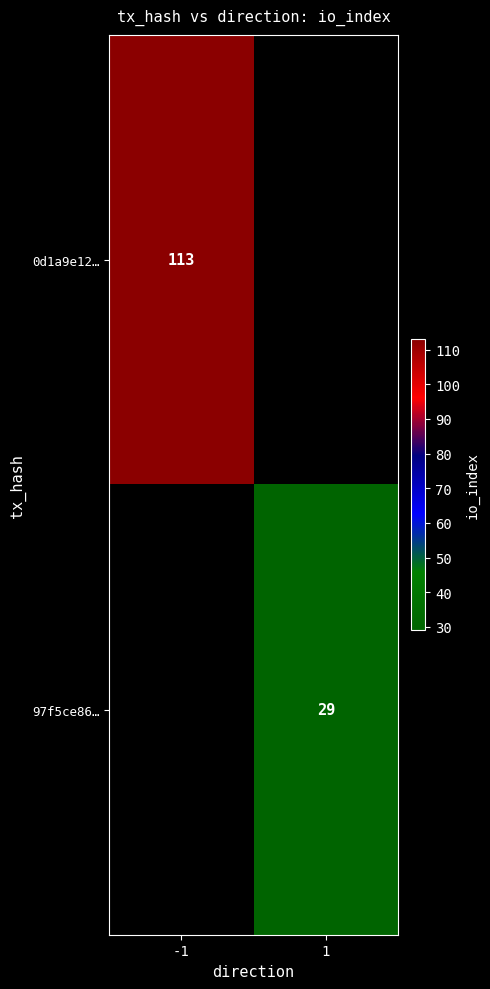

True or false: 97f5ce86… has a value of 29 at 1.

True